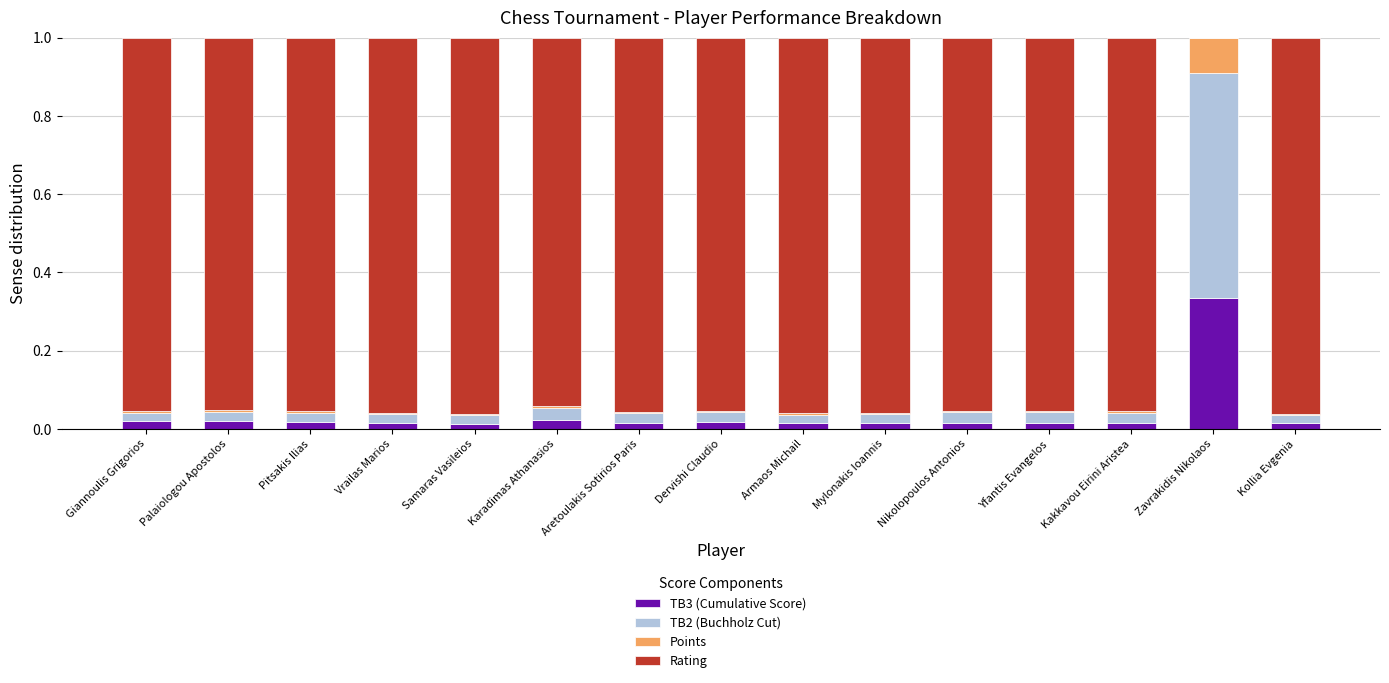

Does the chart contain stacked bars?

Yes